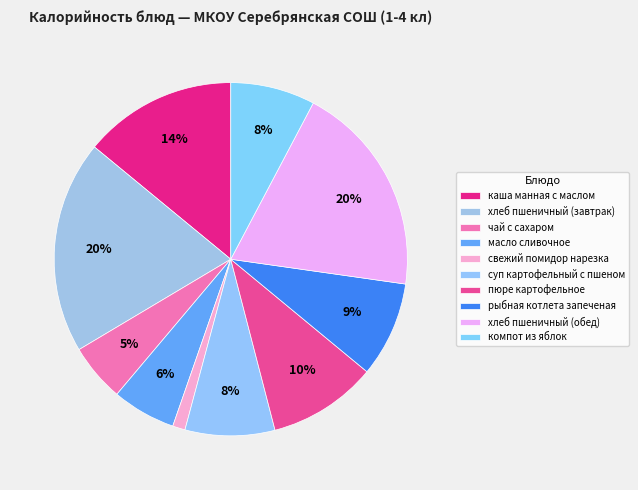

How many segments does this pie chart have?

10